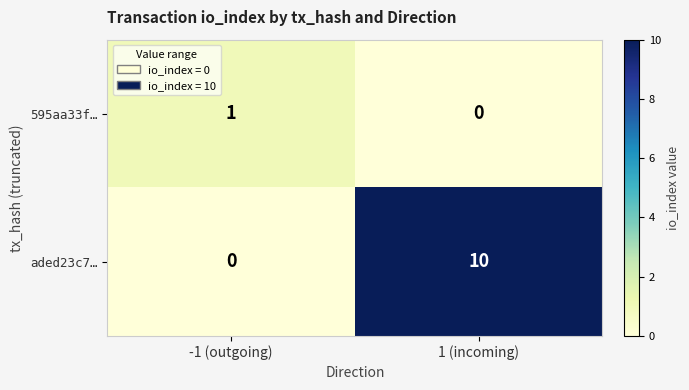

What is the average value of the aded23c7… series?

5